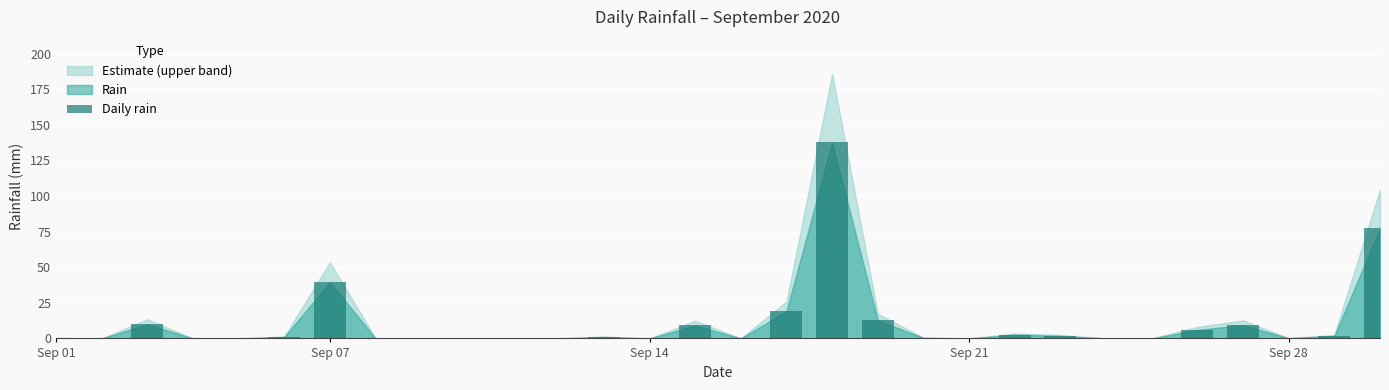

What is the greatest value displayed?

137.6